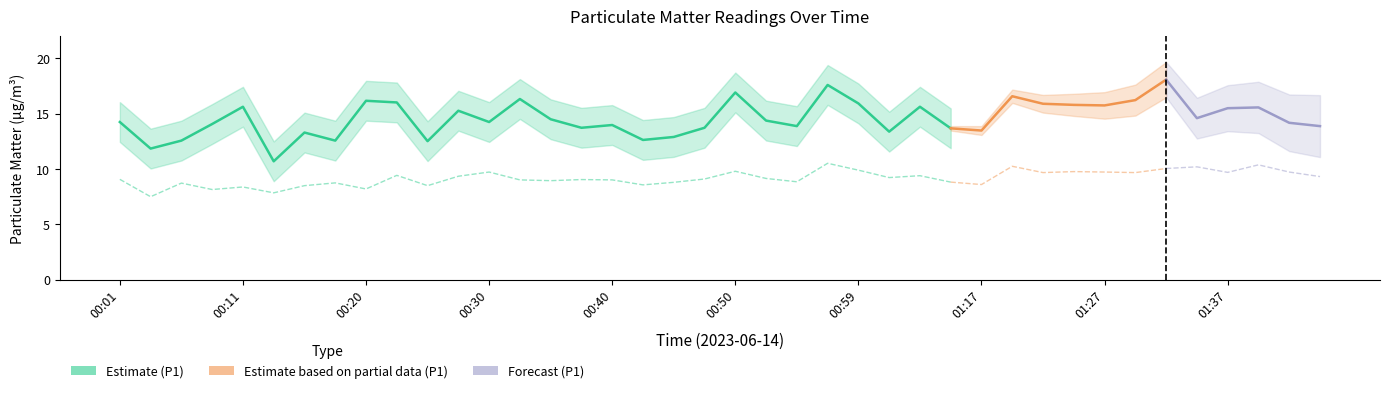

Which label corresponds to the largest value in the chart?

01:32